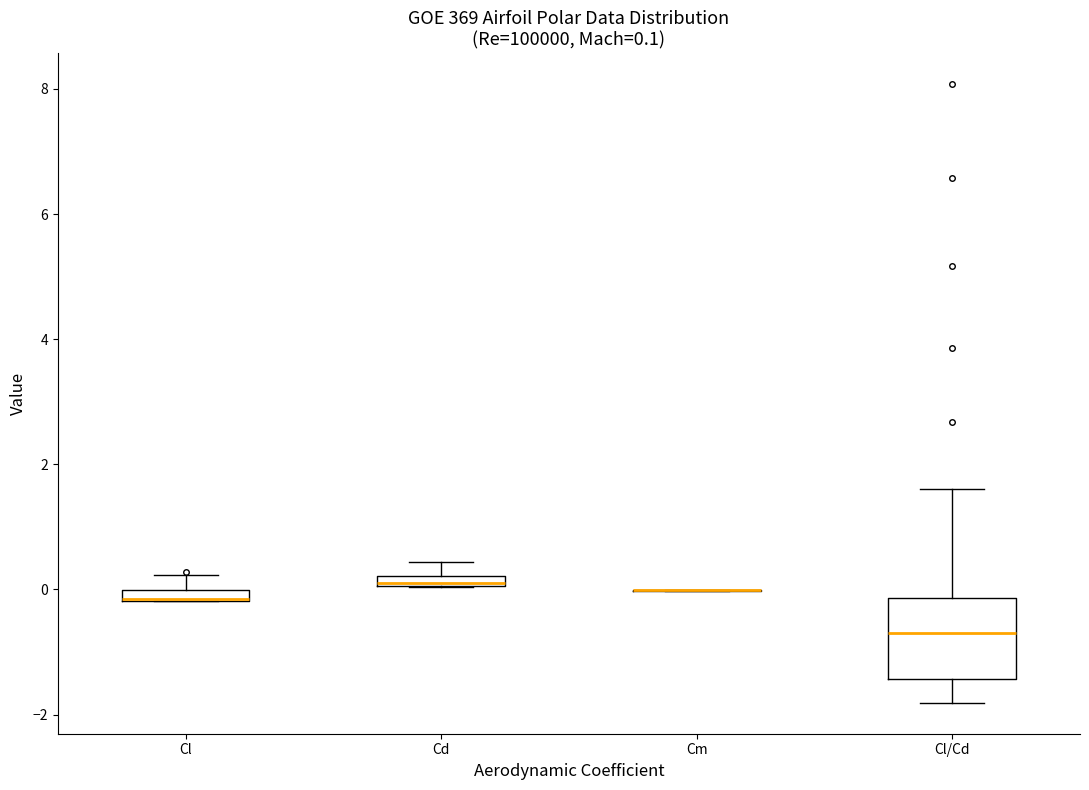

Which box is the tallest, from its lower edge to its upper edge?

Cl/Cd